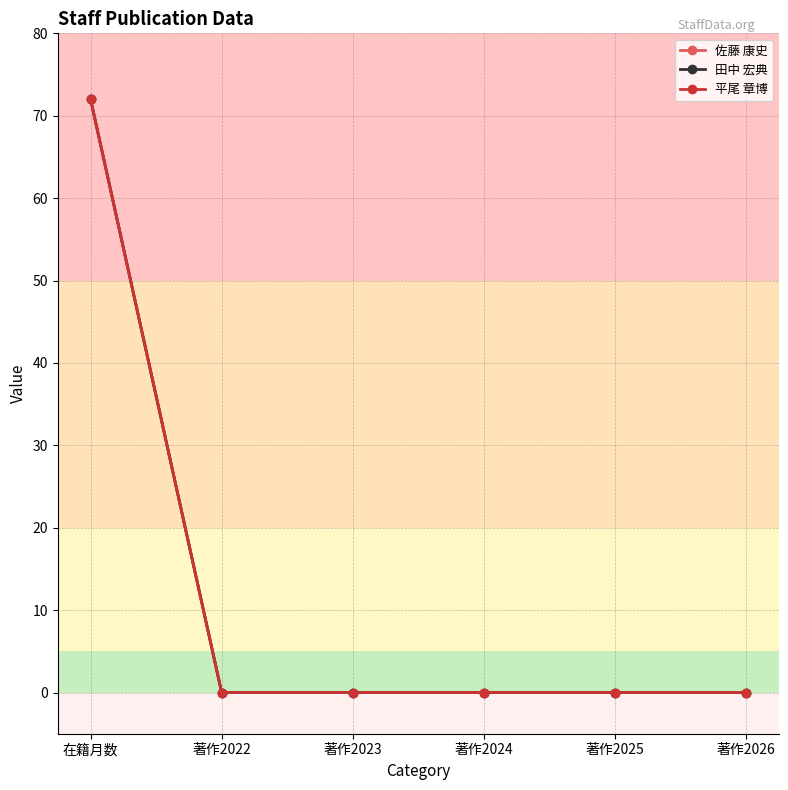

Which series changed the most between 著作2025 and 著作2026?

佐藤 康史